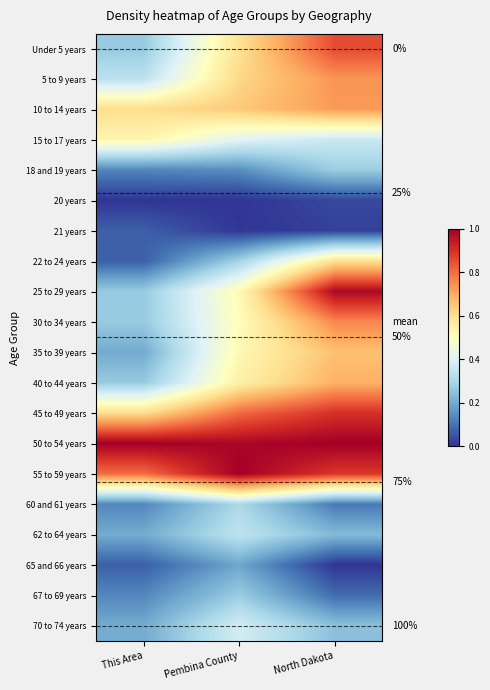

What is the difference between the maximum and minimum values in the 30 to 34 years series?

0.5